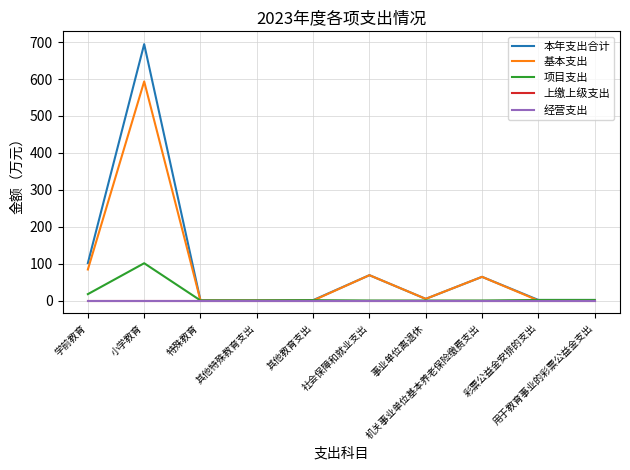

List the labels in order of 项目支出 value, smallest first.

社会保障和就业支出, 事业单位离退休, 机关事业单位基本养老保险缴费支出, 特殊教育, 其他特殊教育支出, 其他教育支出, 彩票公益金安排的支出, 用于教育事业的彩票公益金支出, 学前教育, 小学教育